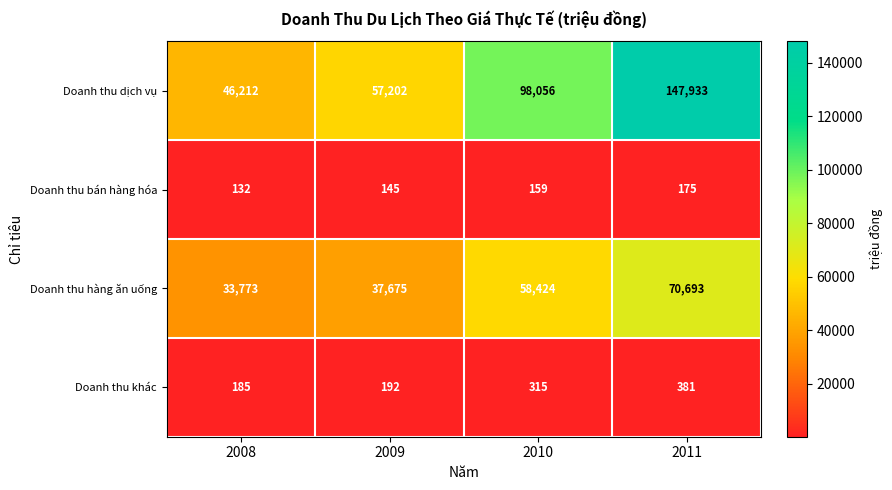

At which category is the sum across all series the highest?

2011